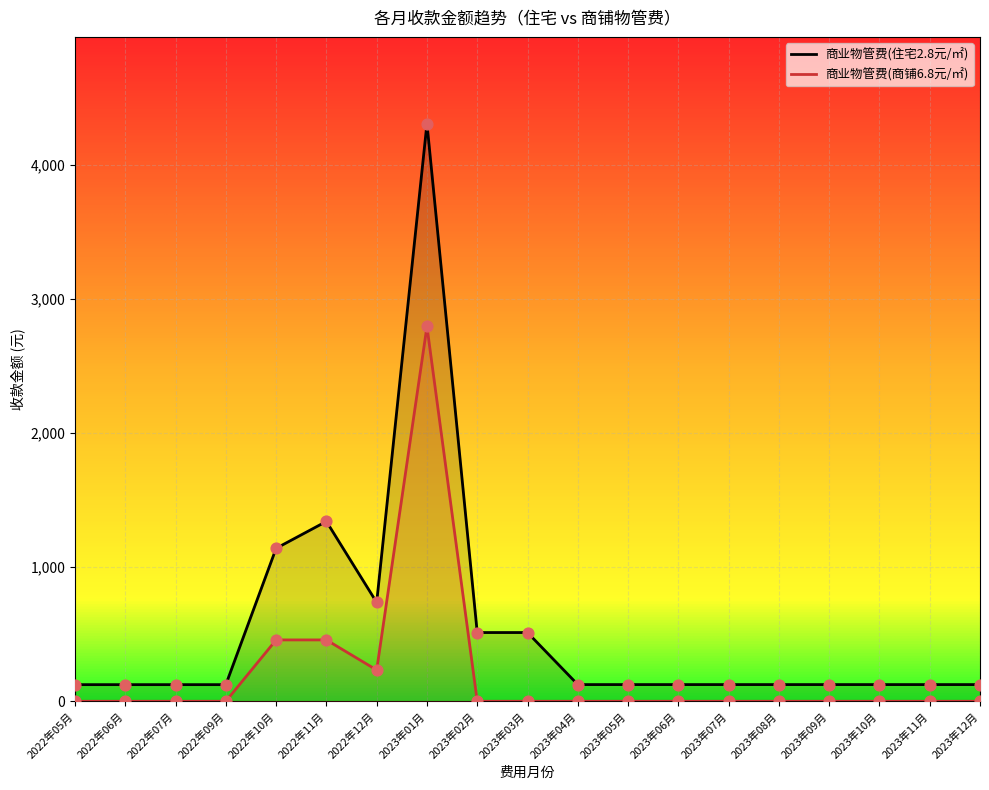

Which series has the largest total across all categories?

商业物管费(住宅2.8元/㎡)